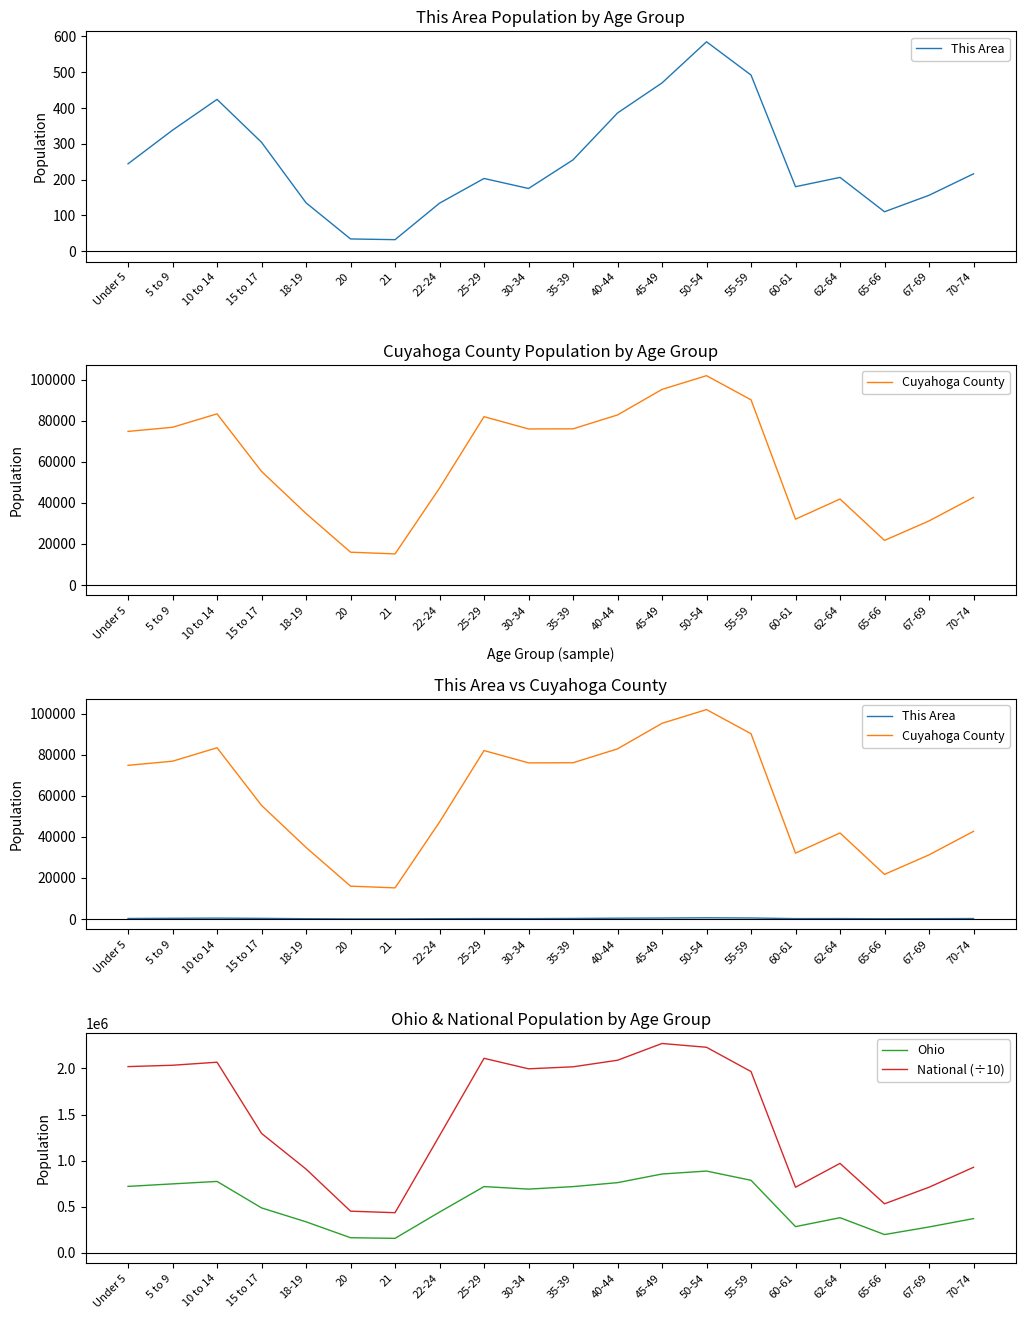

True or false: This Area and Ohio cross at least once.

False